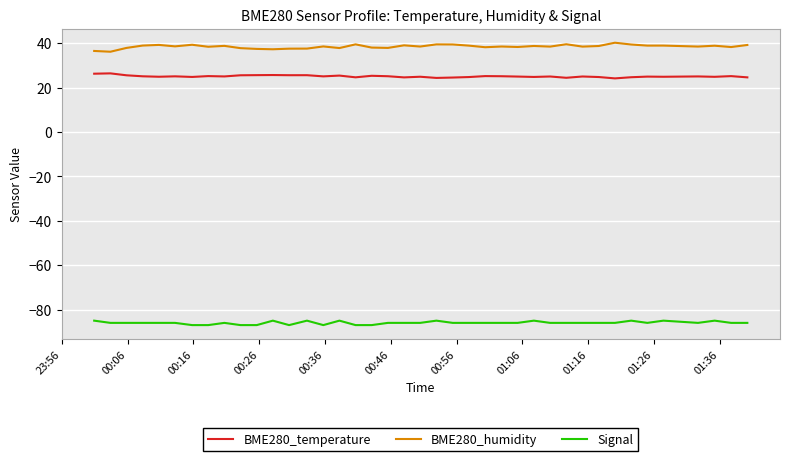

What is the smallest value displayed?

-87.0